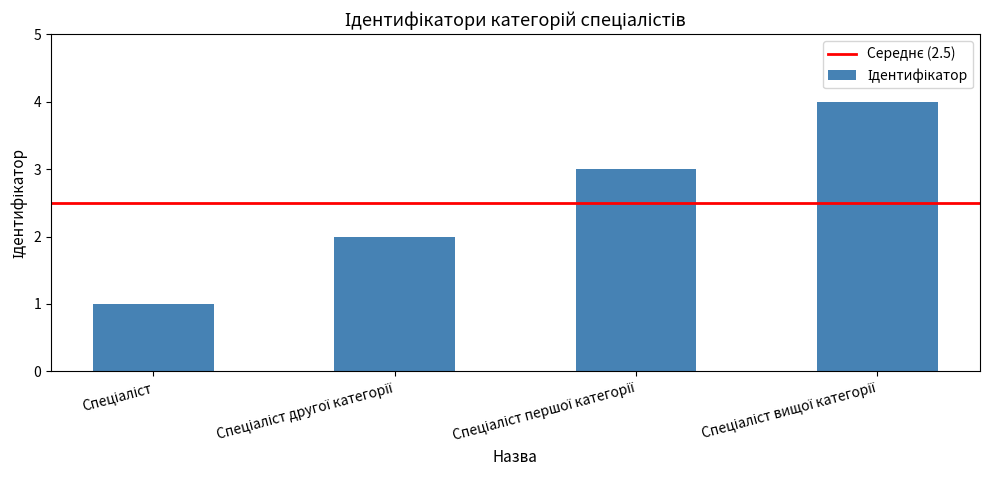

What is the sum of all values?

10